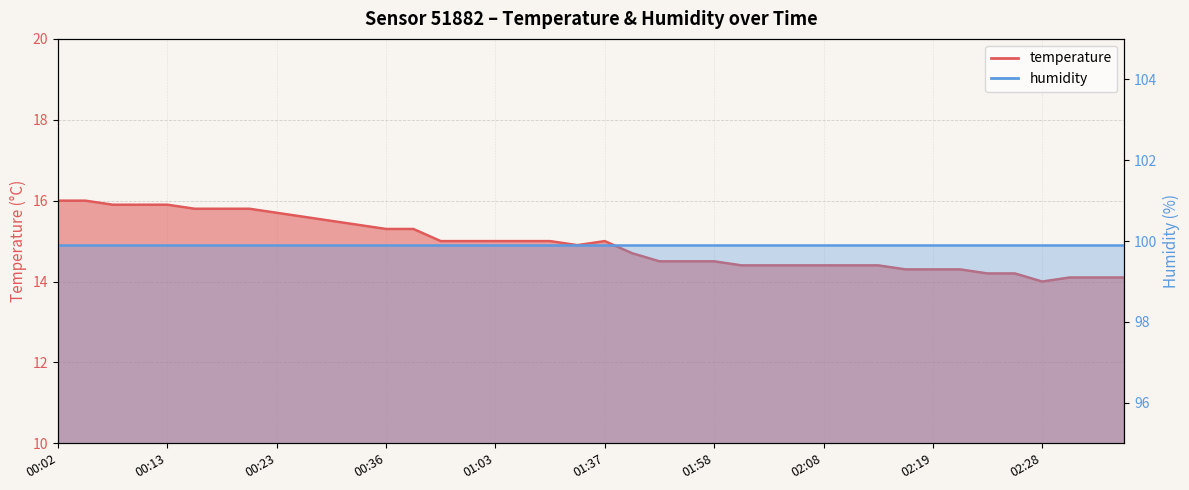

Is it true that the value at 00:39 is 21.9?

False